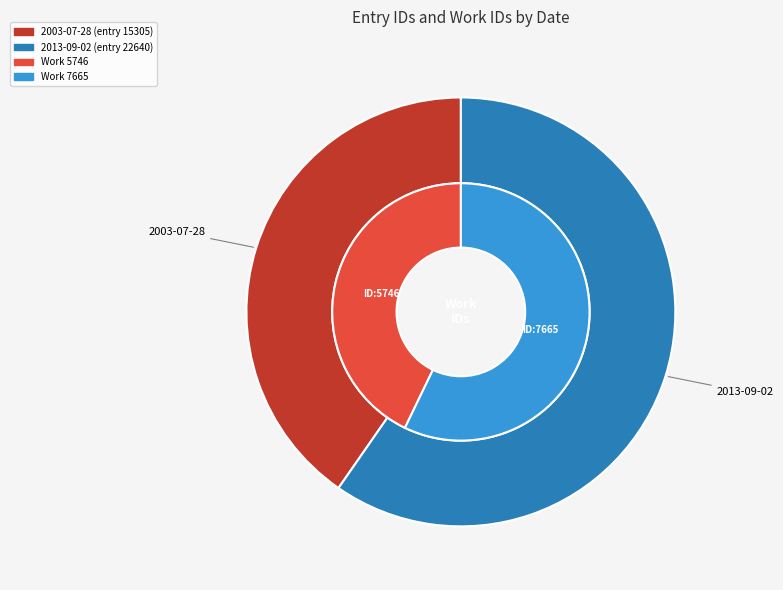

Do 2013-09-02 and 2003-07-28 together represent more than half of the pie?

Yes